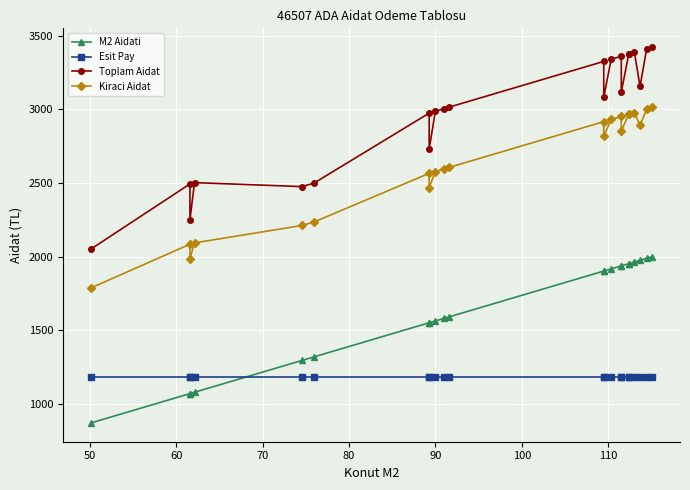

What is the value of the Esit Pay point at the 14th from the left?

1180.2